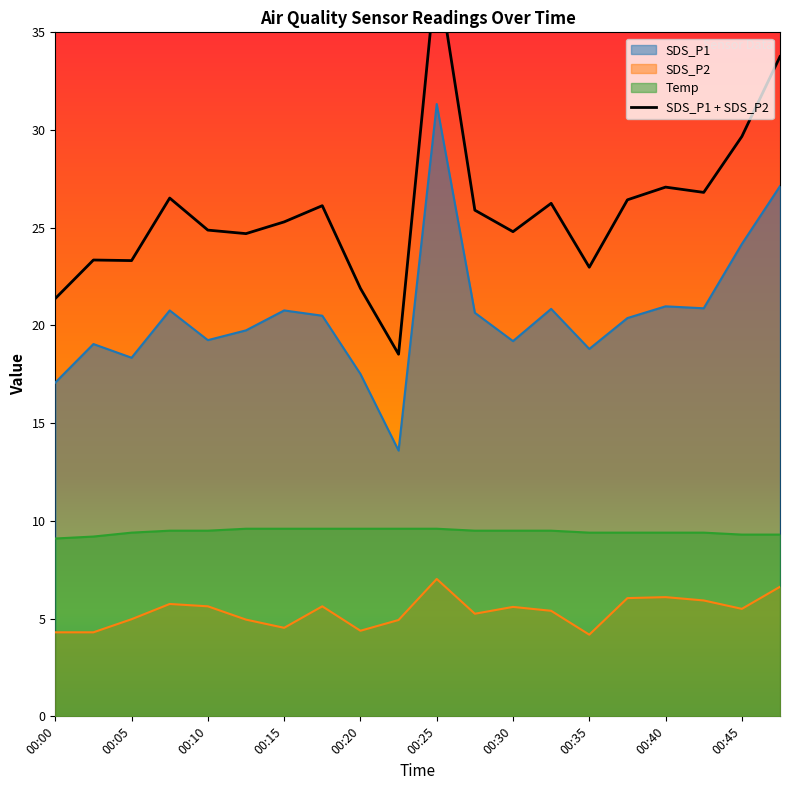

What is the total value across all series at 00:32?

35.8